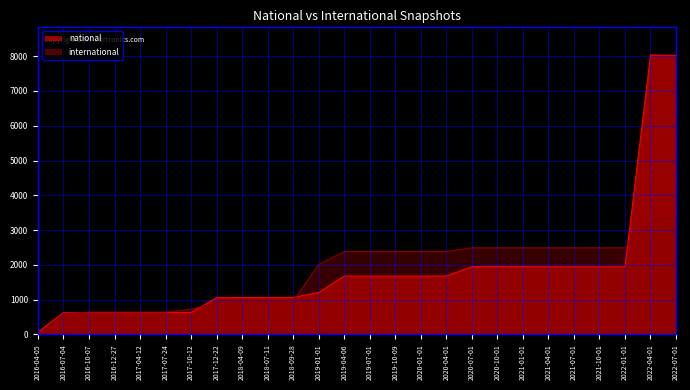

Does the chart display data point markers on the line(s)?

No